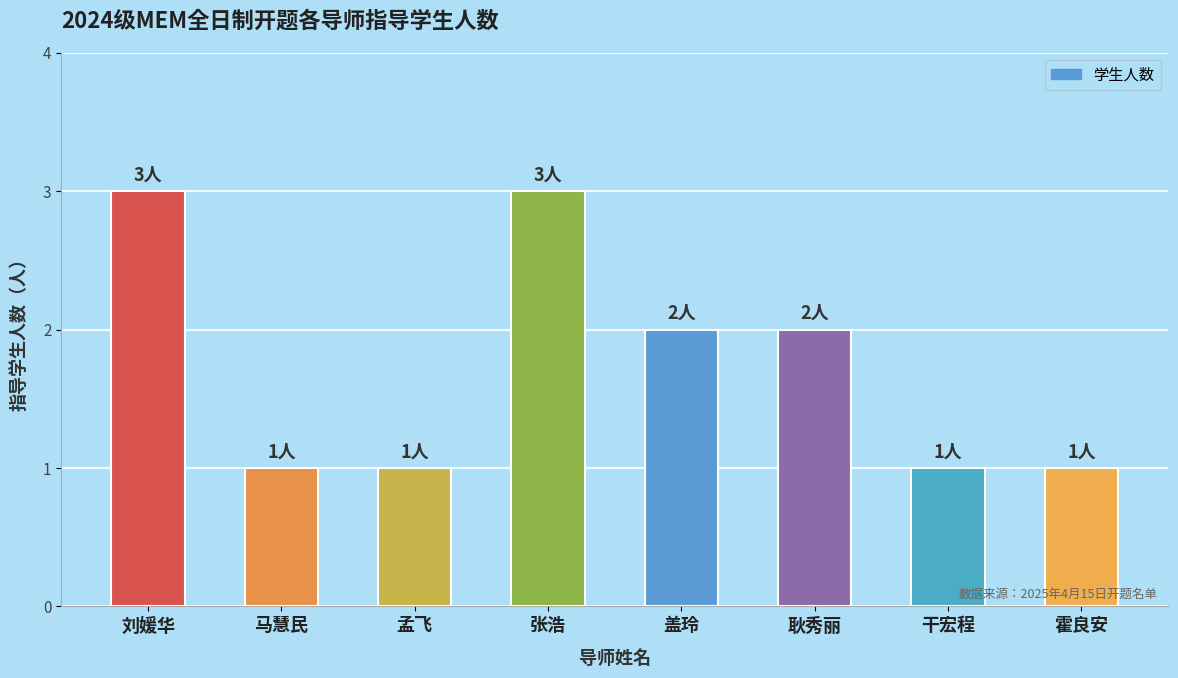

Count the number of categories in the chart.

8